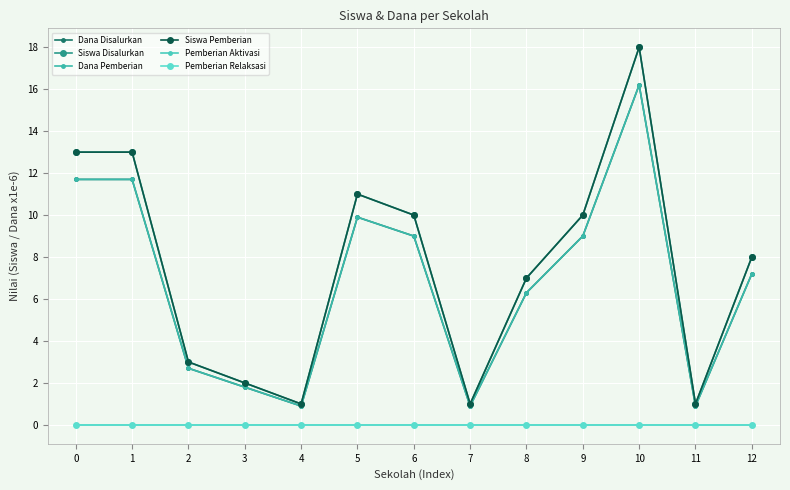

Rank the series at 3 from lowest to highest value.

Pemberian Aktivasi, Pemberian Relaksasi, Dana Disalurkan, Dana Pemberian, Siswa Disalurkan, Siswa Pemberian